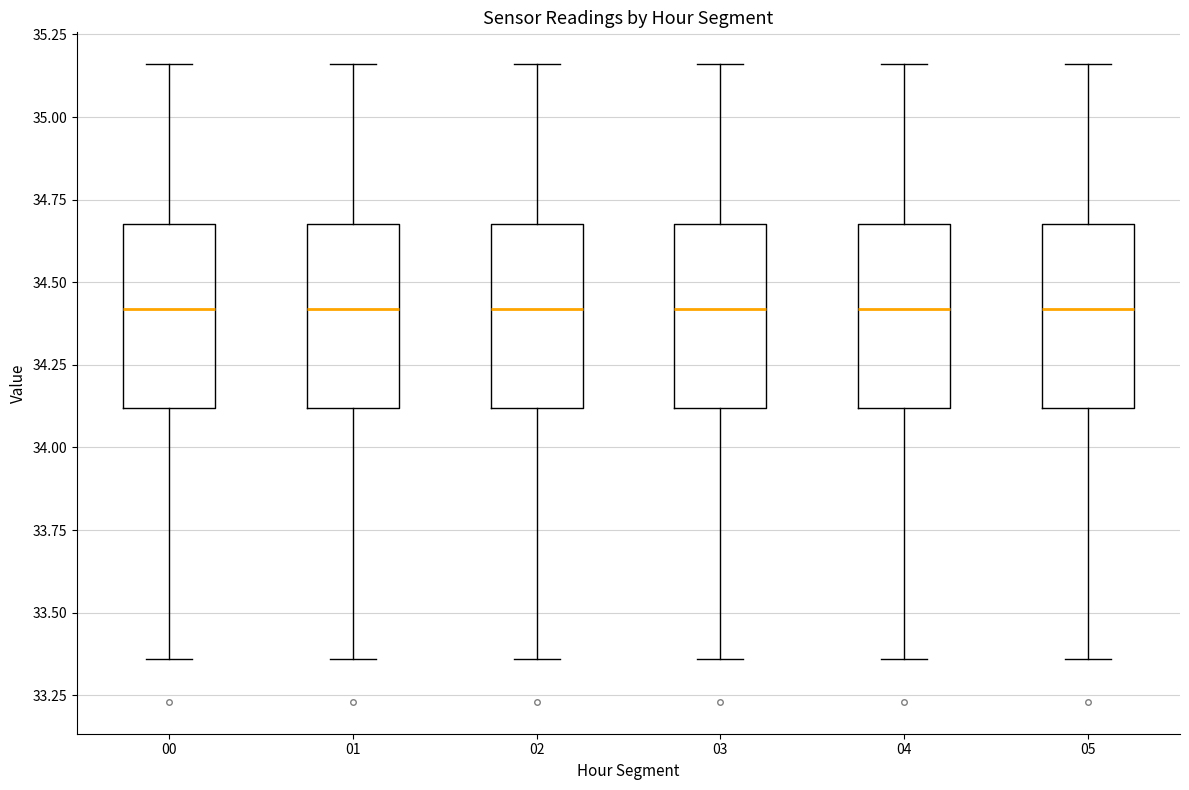

Reading left to right, read every box against the y-axis: the position of its median line, the range the box covers, and the ends of its whiskers. The values are not printed on the chart, so give them approximately, as read against the axis.

00: median 34.40, box 34.10 to 34.70, whiskers 33.35 to 35.15
01: median 34.40, box 34.10 to 34.70, whiskers 33.35 to 35.15
02: median 34.40, box 34.10 to 34.70, whiskers 33.35 to 35.15
03: median 34.40, box 34.10 to 34.70, whiskers 33.35 to 35.15
04: median 34.40, box 34.10 to 34.70, whiskers 33.35 to 35.15
05: median 34.40, box 34.10 to 34.70, whiskers 33.35 to 35.15